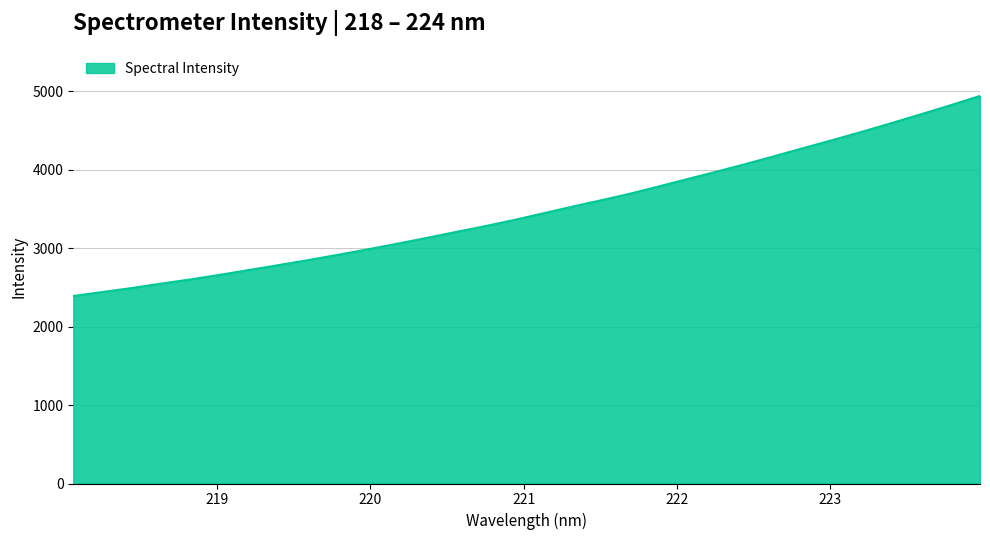

Reading left to right, what are all the values shown in this chart?

2391.8	2442.5	2493.2	2549.8	2602.6	2661.0	2722.7	2784.9	2847.9	2914.1	2982.4	3053.7	3126.8	3202.6	3277.1	3355.9	3441.1	3527.1	3609.4	3694.1	3788.2	3883.7	3979.0	4076.7	4178.9	4282.4	4385.3	4490.3	4600.0	4711.7	4825.5	4943.2